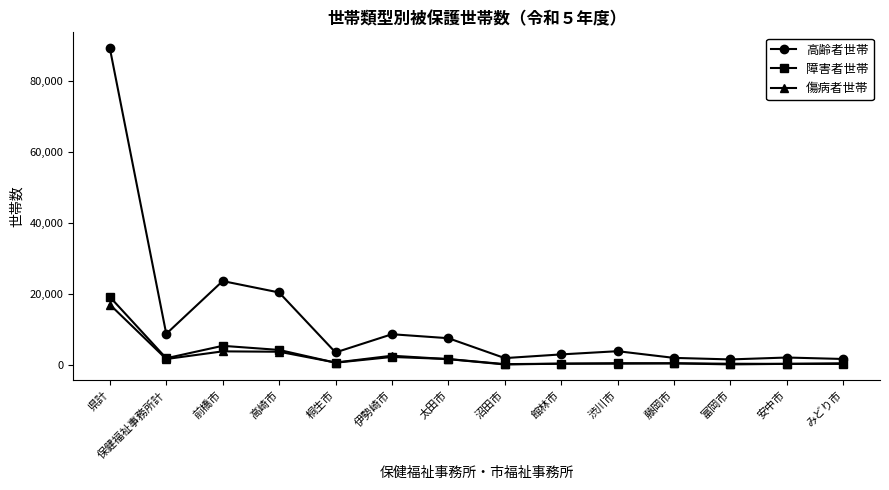

Which category has the highest value in the 障害者世帯 series?

県計